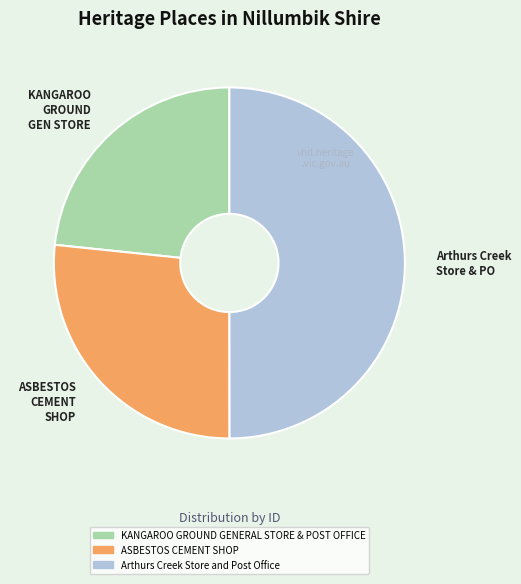

Is it true that ASBESTOS CEMENT SHOP is 27% of the pie?

True